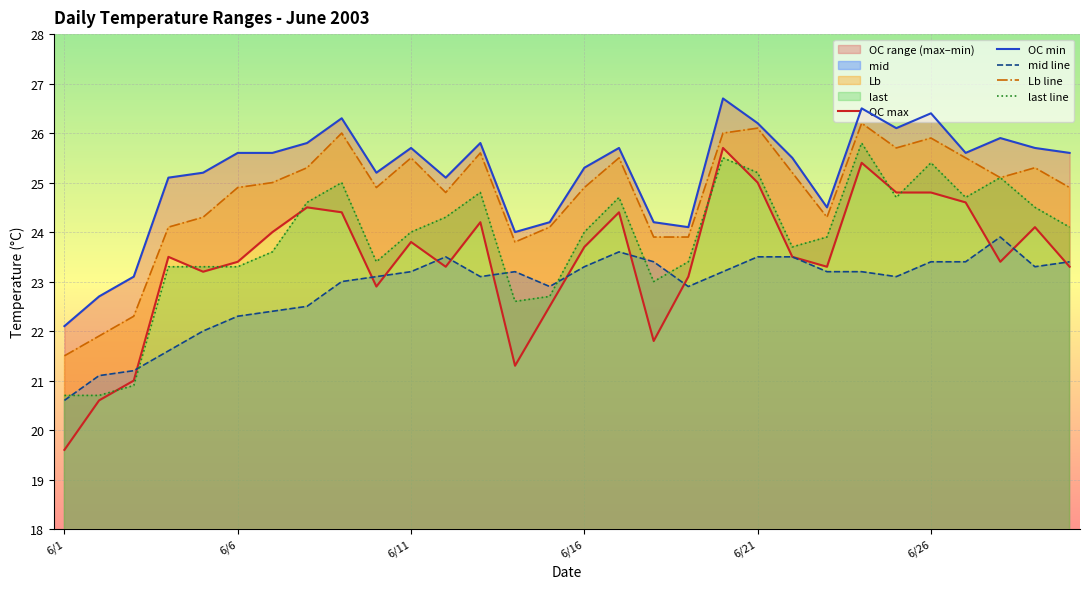

True or false: last line has a value of 8.0 at 7.

False